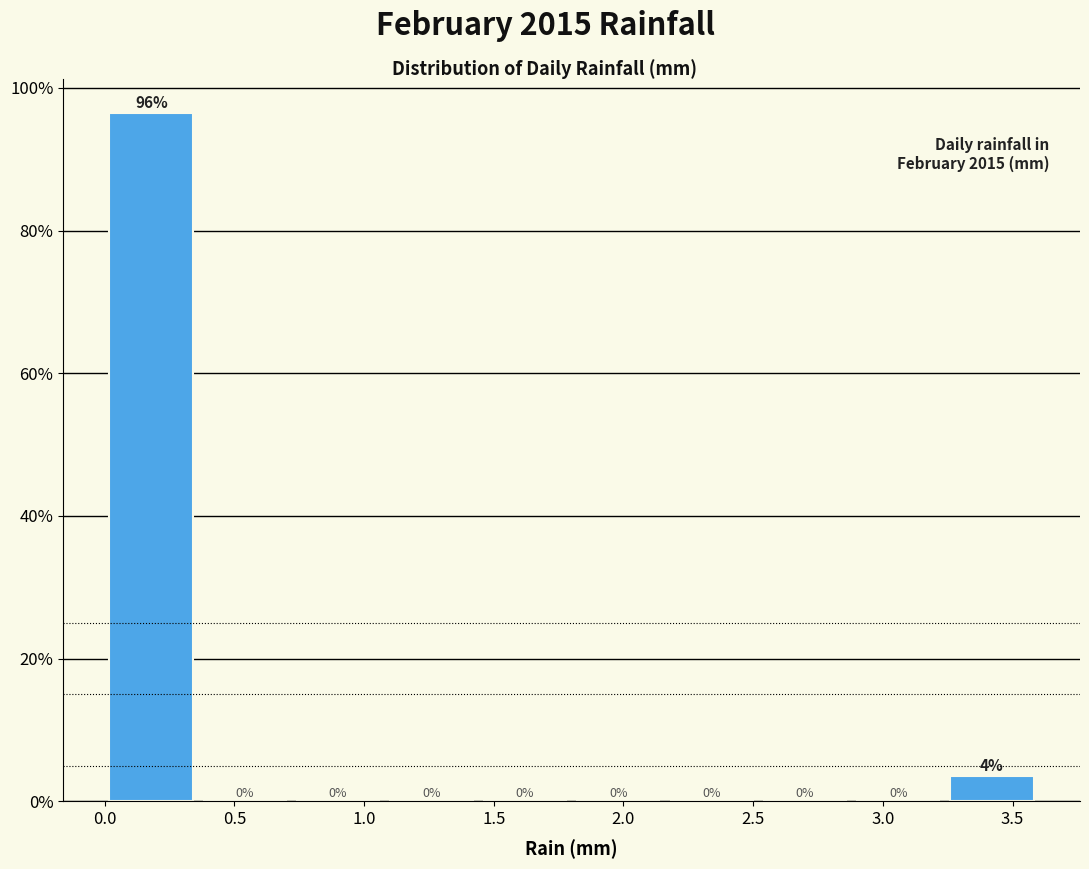

Which range on the x-axis has the tallest bar?

0.00 to 0.36